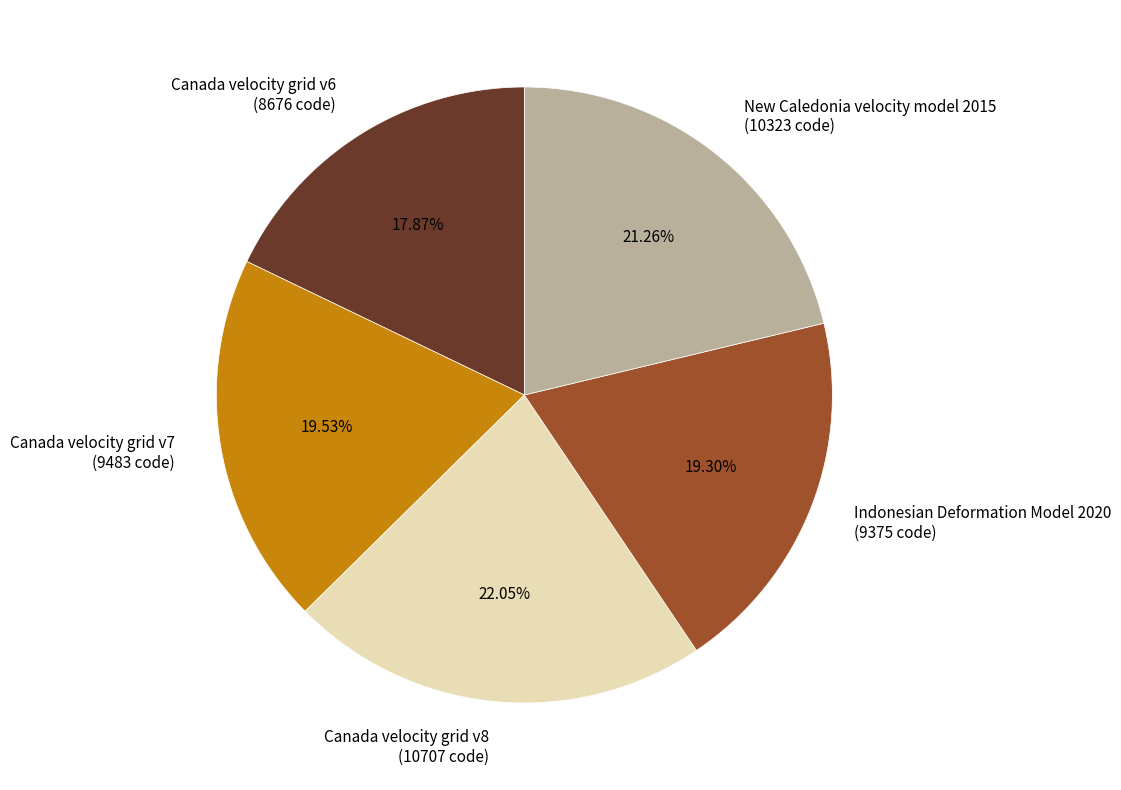

To the nearest percent, what portion does Canada velocity grid v6 represent?

18%